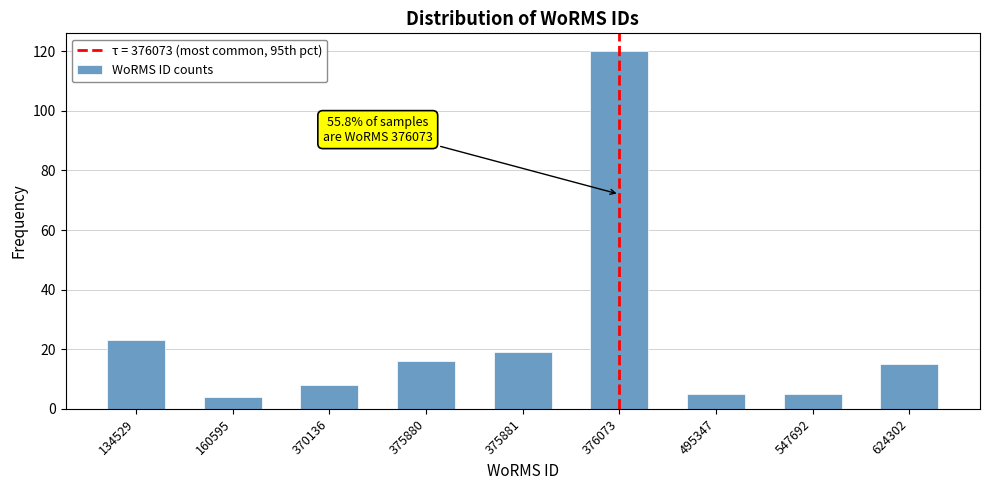

Reading left to right, transcribe all the data shown in this chart.

134529=23	160595=4	370136=8	375880=16	375881=19	376073=120	495347=5	547692=5	624302=15